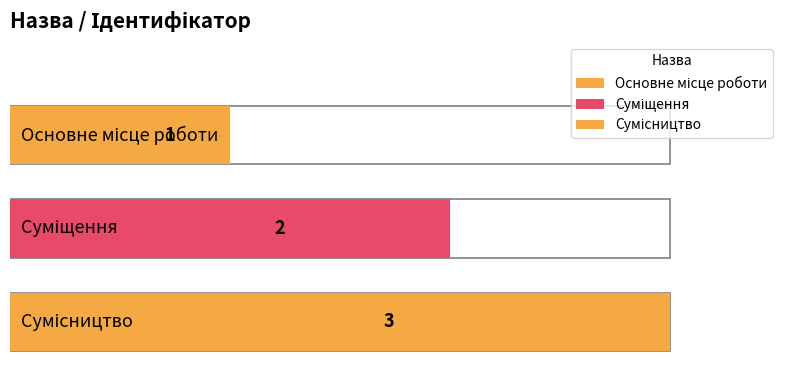

What is the label of the 2nd bar from the left?

Суміщення